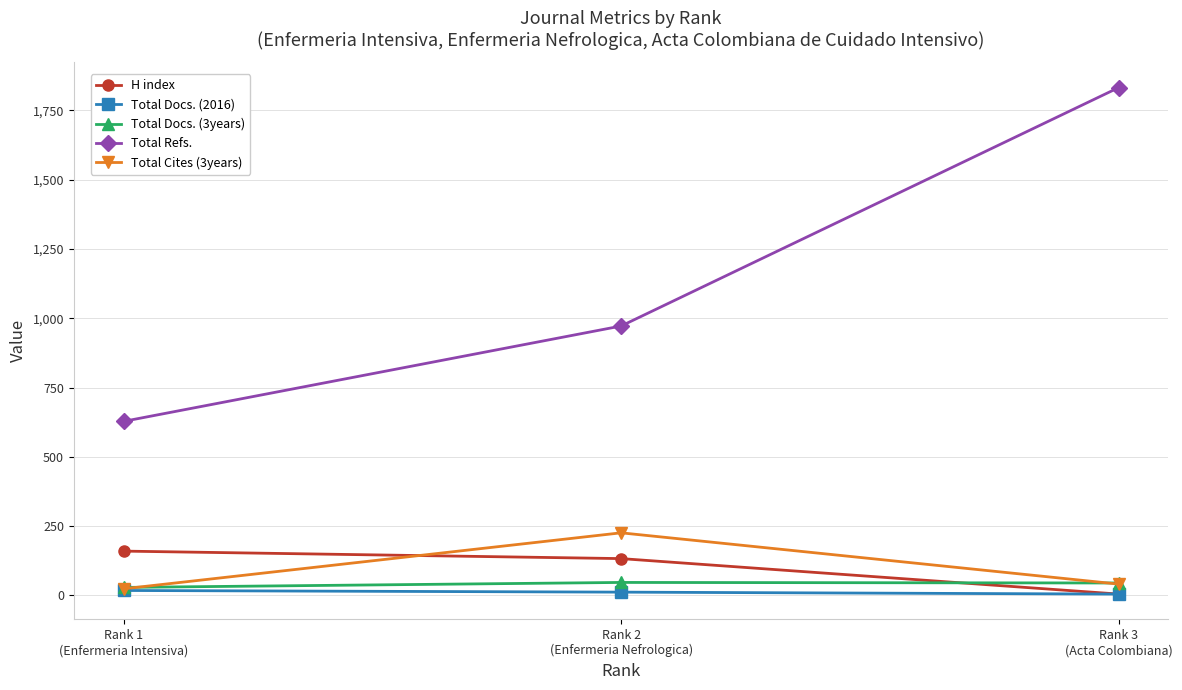

What is the greatest value displayed?

1832